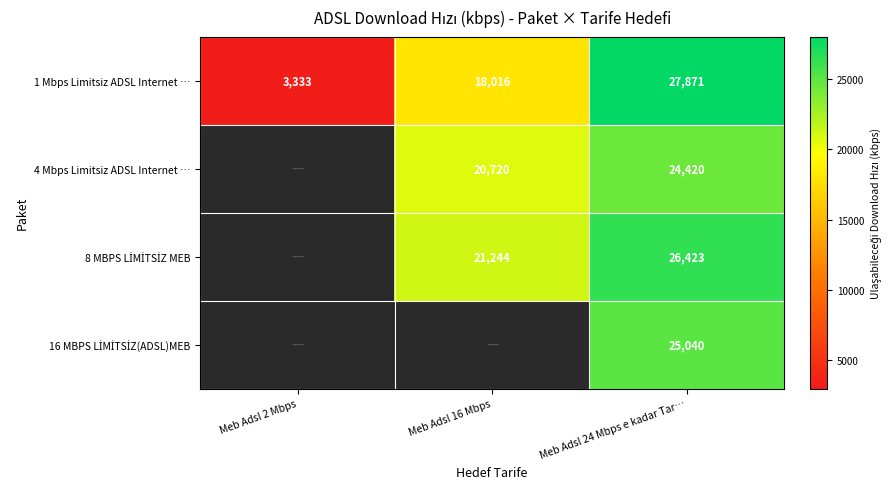

Which has a higher value, Meb Adsl 24 Mbps e kadar Tar… or Meb Adsl 2 Mbps?

Meb Adsl 24 Mbps e kadar Tar…